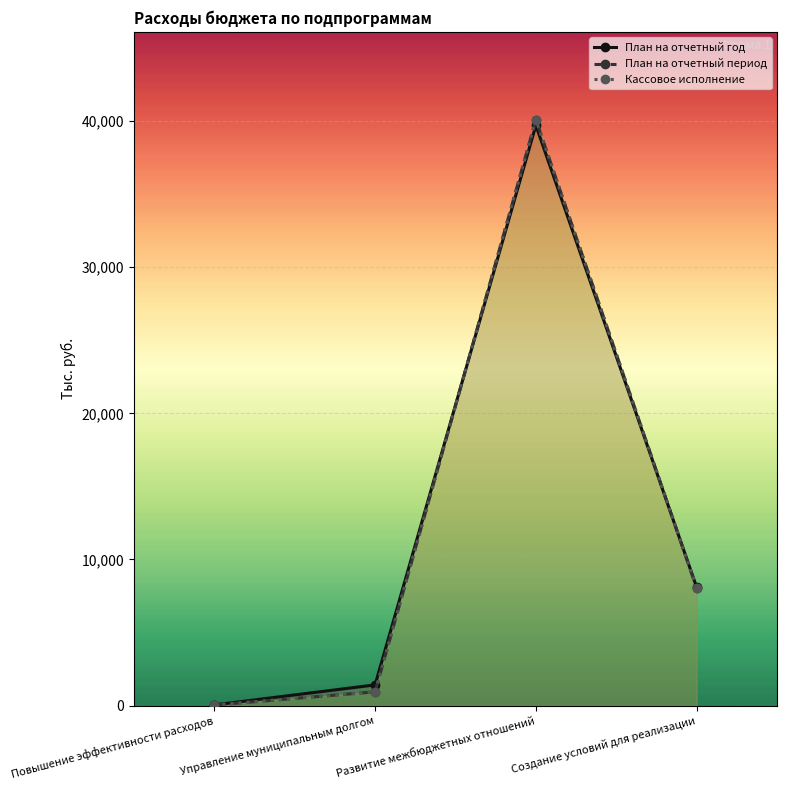

True or false: План на отчетный период has a value of 944.7 at Управление муниципальным долгом.

True